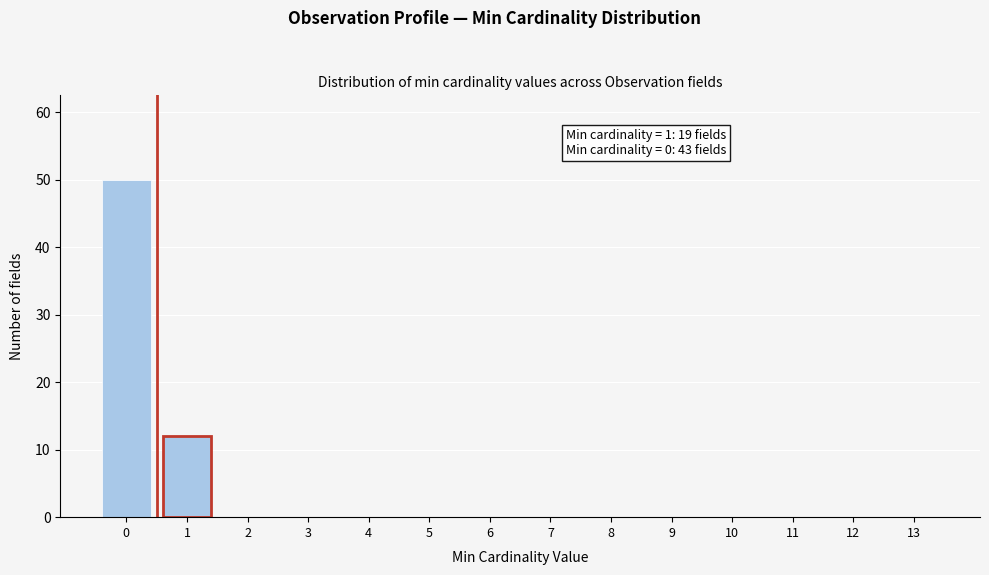

Reading left to right, what are all the values shown in this chart?

0=50	1=12	2=0	3=0	4=0	5=0	6=0	7=0	8=0	9=0	10=0	11=0	12=0	13=0